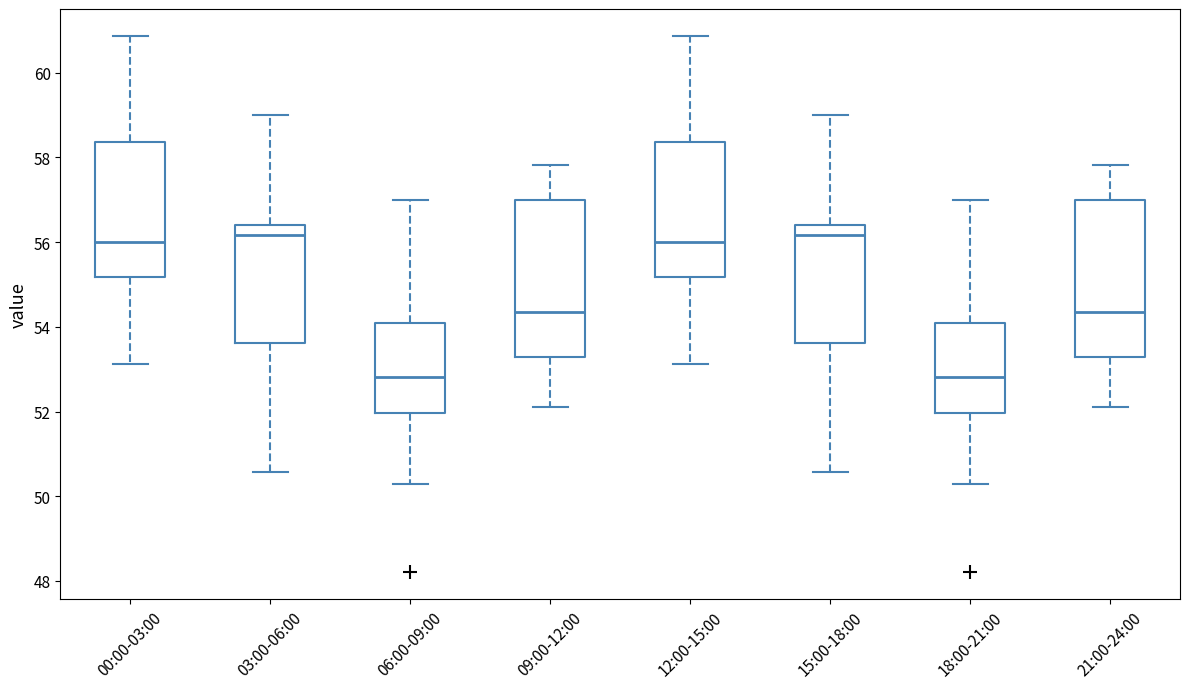

Reading left to right, transcribe this box plot: for each box, give where its median line is, the range the box spans, and where its two whiskers end, as read against the y-axis. The values are not printed on the chart, so give them approximately, as read against the axis.

00:00-03:00: median 56.0, box 55.2 to 58.4, whiskers 53.2 to 60.8
03:00-06:00: median 56.2, box 53.6 to 56.4, whiskers 50.6 to 59.0
06:00-09:00: median 52.8, box 52.0 to 54.0, whiskers 50.4 to 57.0
09:00-12:00: median 54.4, box 53.2 to 57.0, whiskers 52.2 to 57.8
12:00-15:00: median 56.0, box 55.2 to 58.4, whiskers 53.2 to 60.8
15:00-18:00: median 56.2, box 53.6 to 56.4, whiskers 50.6 to 59.0
18:00-21:00: median 52.8, box 52.0 to 54.0, whiskers 50.4 to 57.0
21:00-24:00: median 54.4, box 53.2 to 57.0, whiskers 52.2 to 57.8